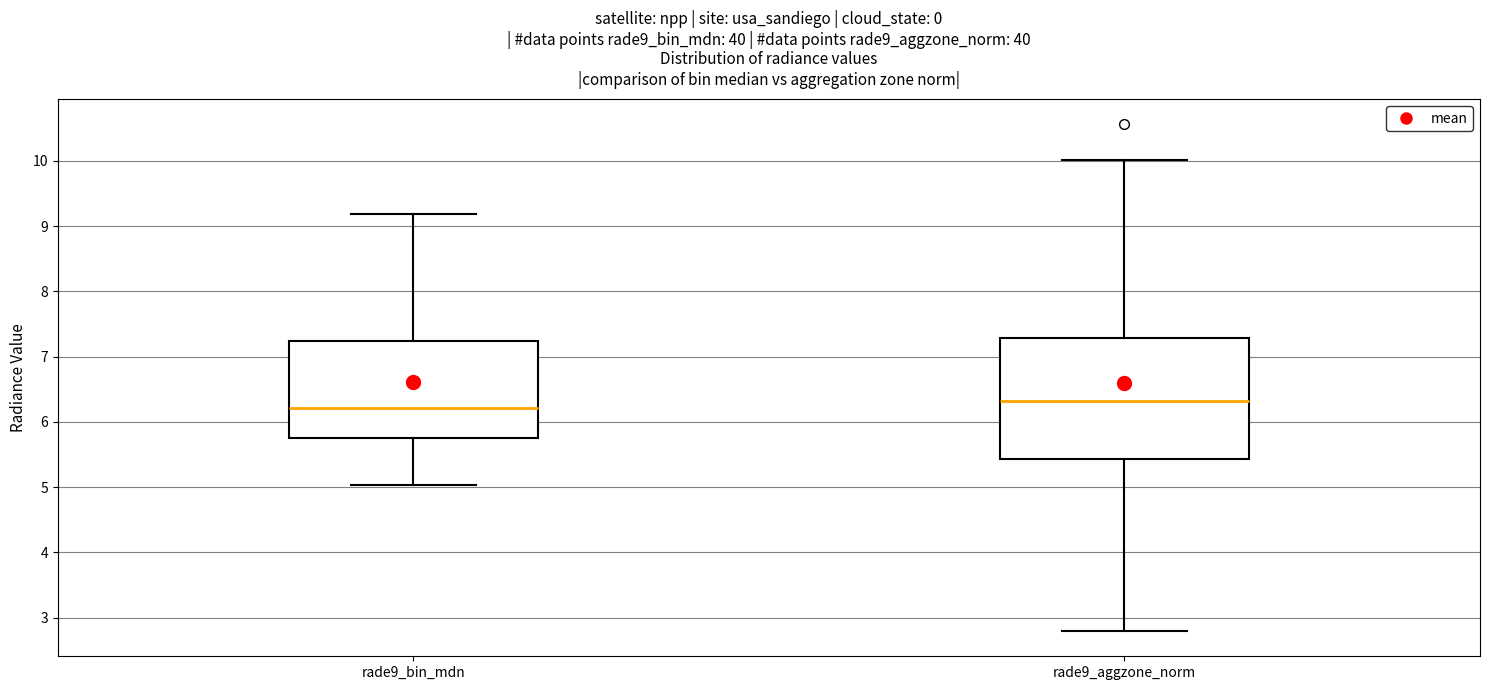

Which box is the tallest, from its lower edge to its upper edge?

rade9_aggzone_norm